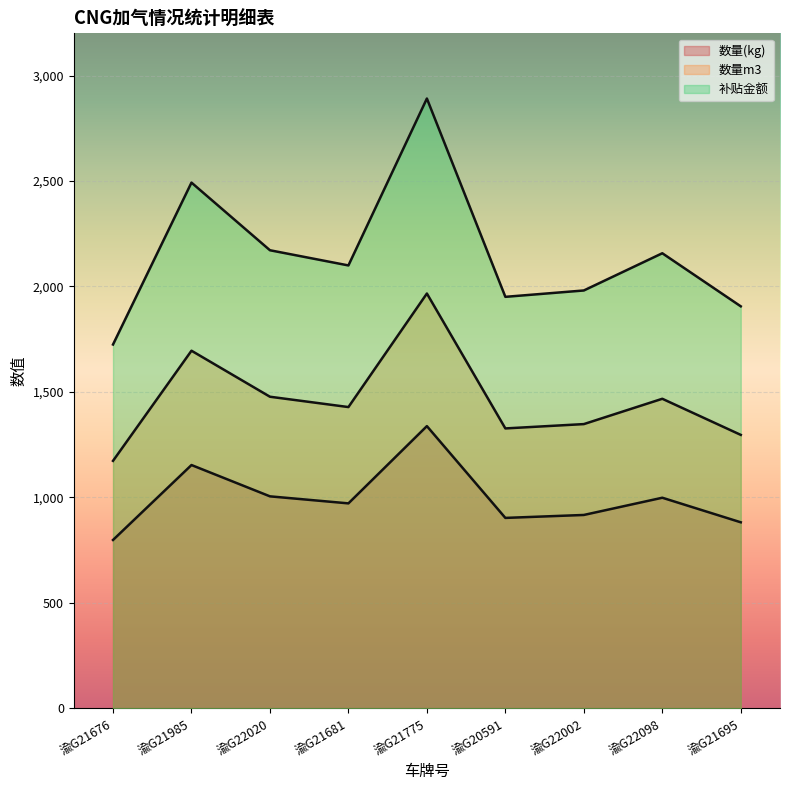

True or false: 数量m3 and 数量(kg) intersect in this chart.

False